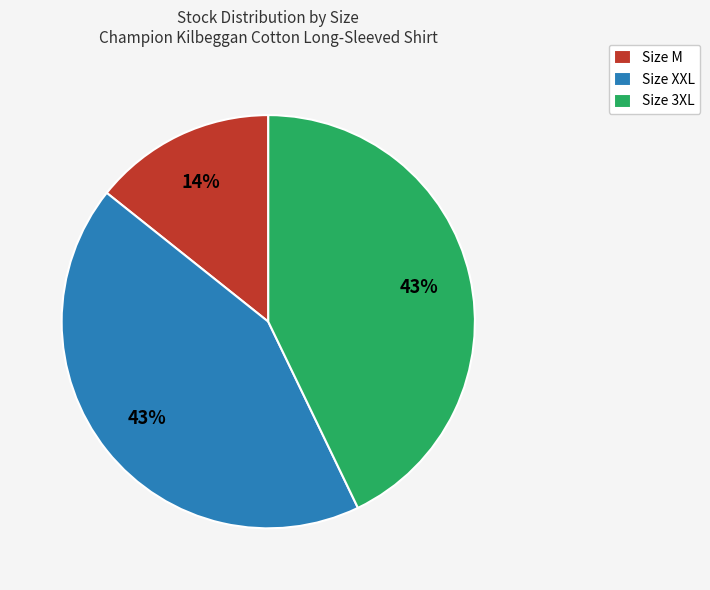

Is there any slice that represents more than half of the pie?

No